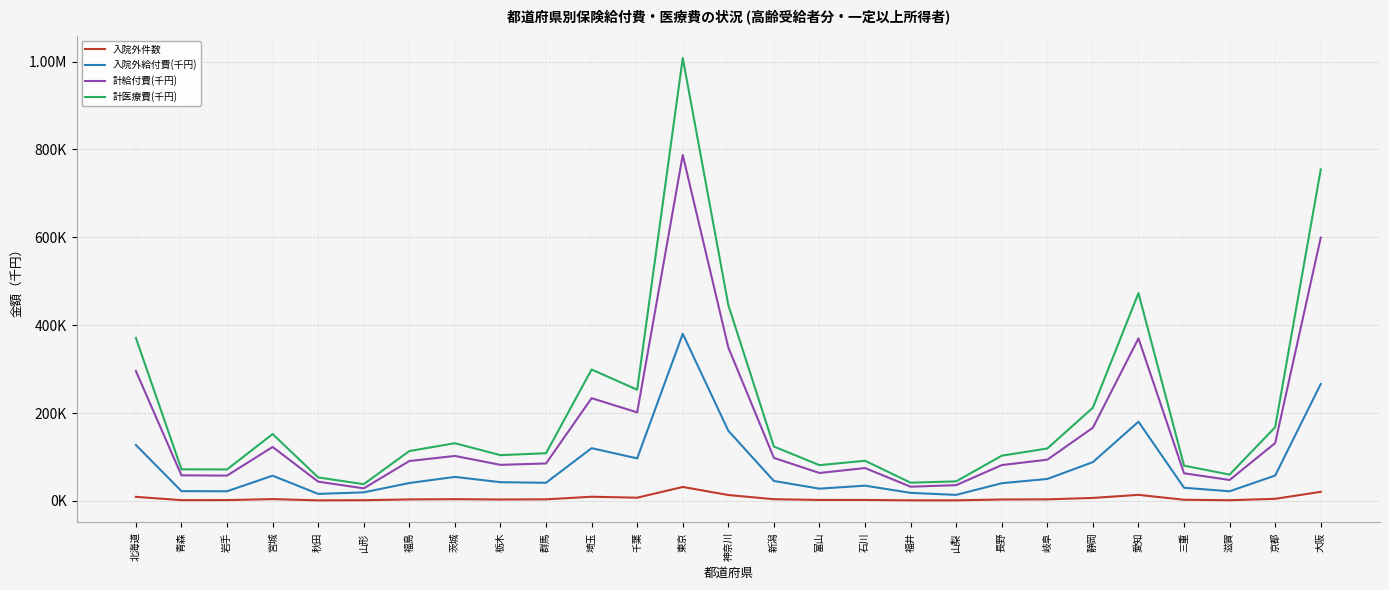

What are all the series names shown in the legend?

入院外件数, 入院外給付費(千円), 計給付費(千円), 計医療費(千円)